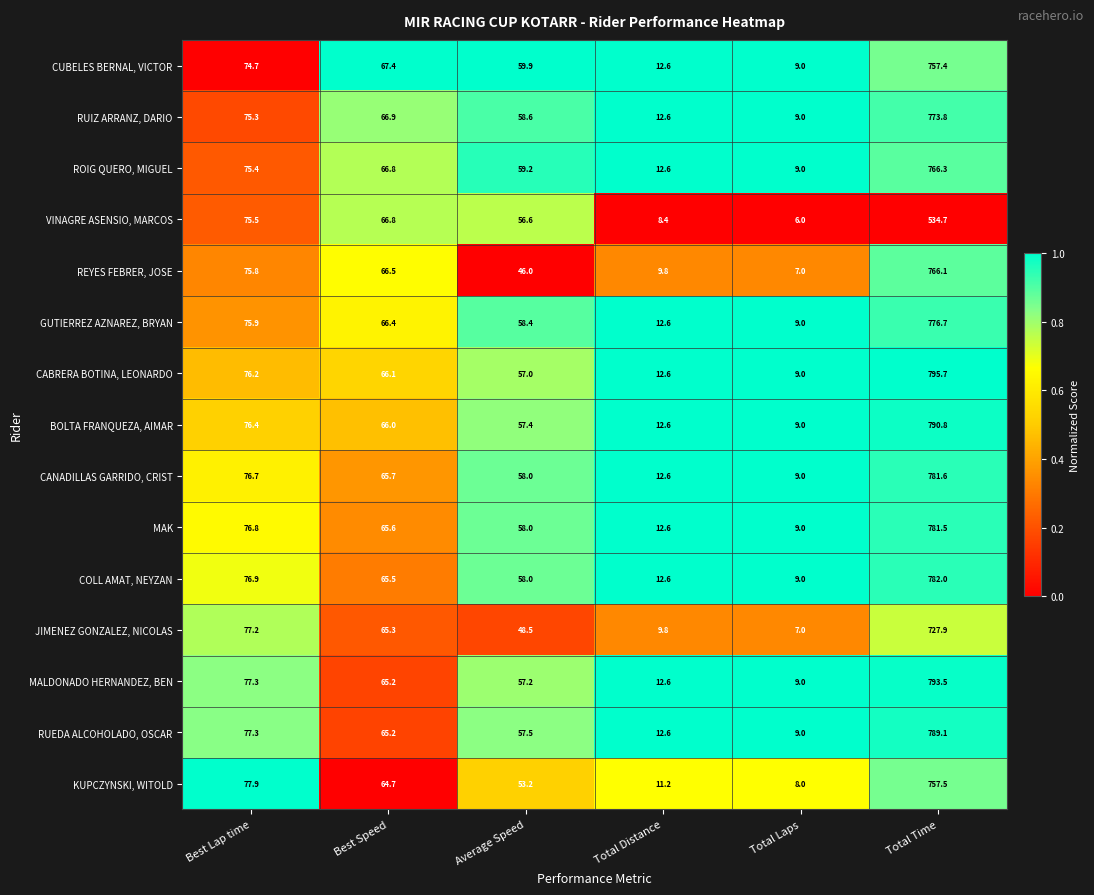

Which series changed the most between Best Lap time and Total Laps?

JIMENEZ GONZALEZ, NICOLAS